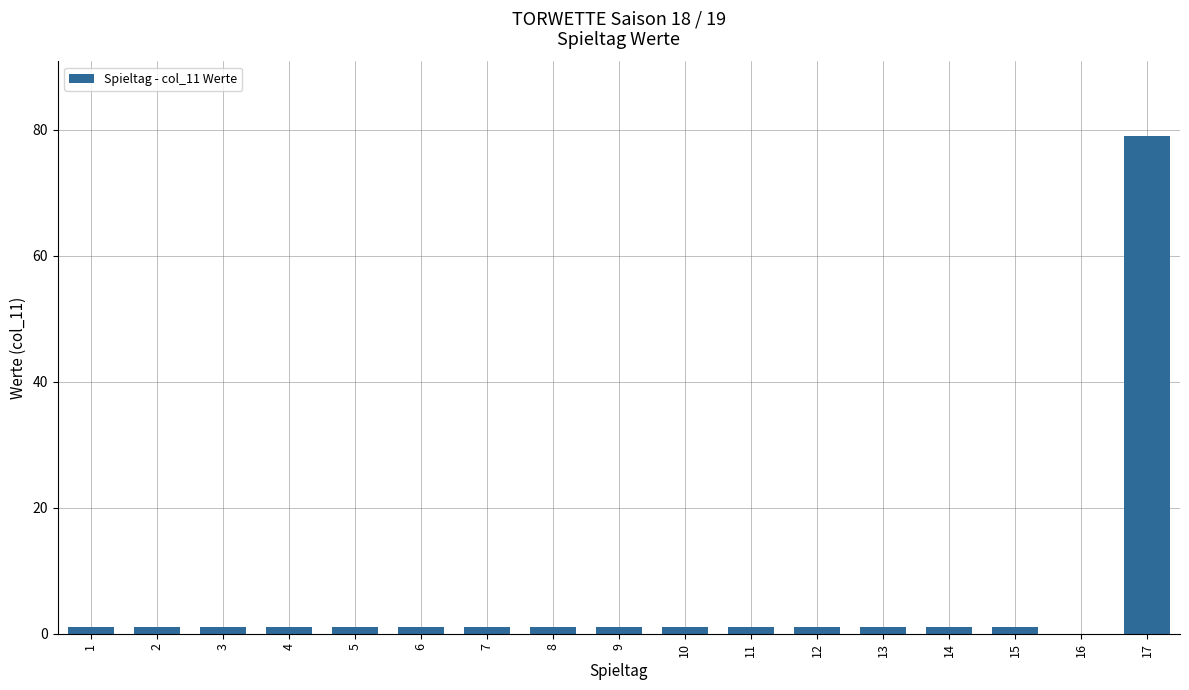

What is the ratio of the value at 3 to the value at 7?

1.0